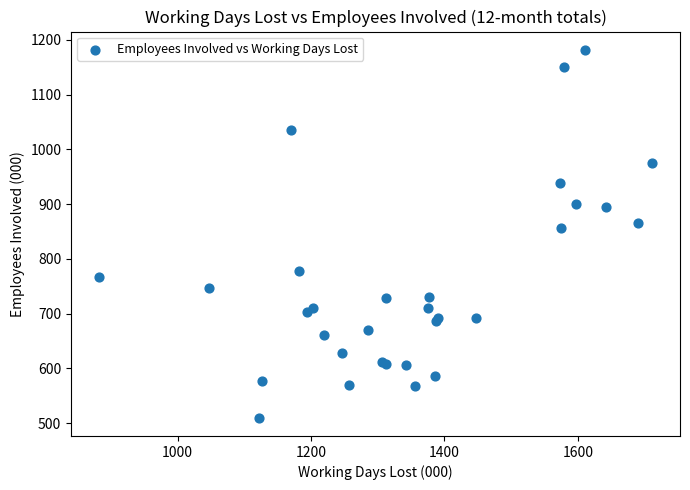

What Y value in the scatter plot is closest to 845?

856.1